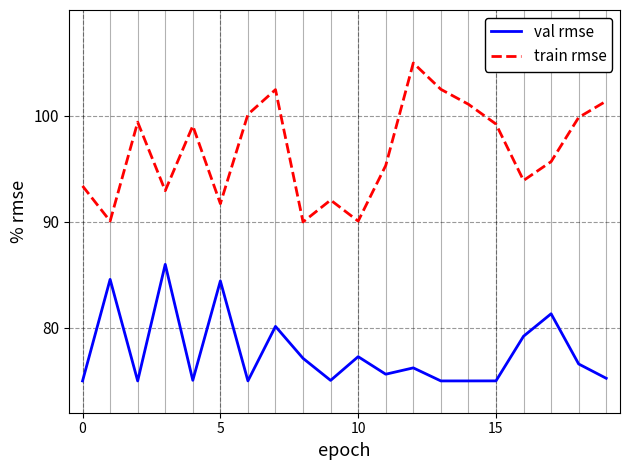

Rank the series by their average value, from highest to lowest.

train rmse, val rmse